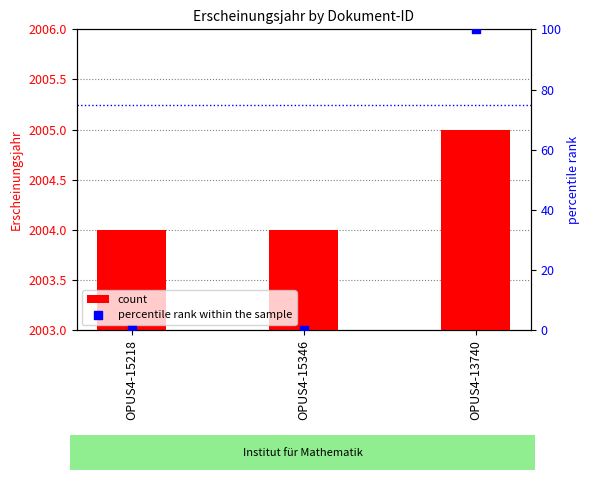

Which series has the largest Y range (max minus min)?

percentile rank within the sample